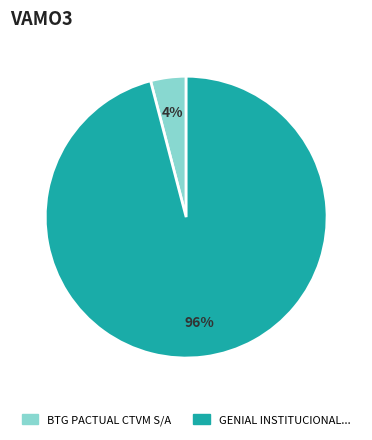

Is there a majority slice in this chart?

Yes